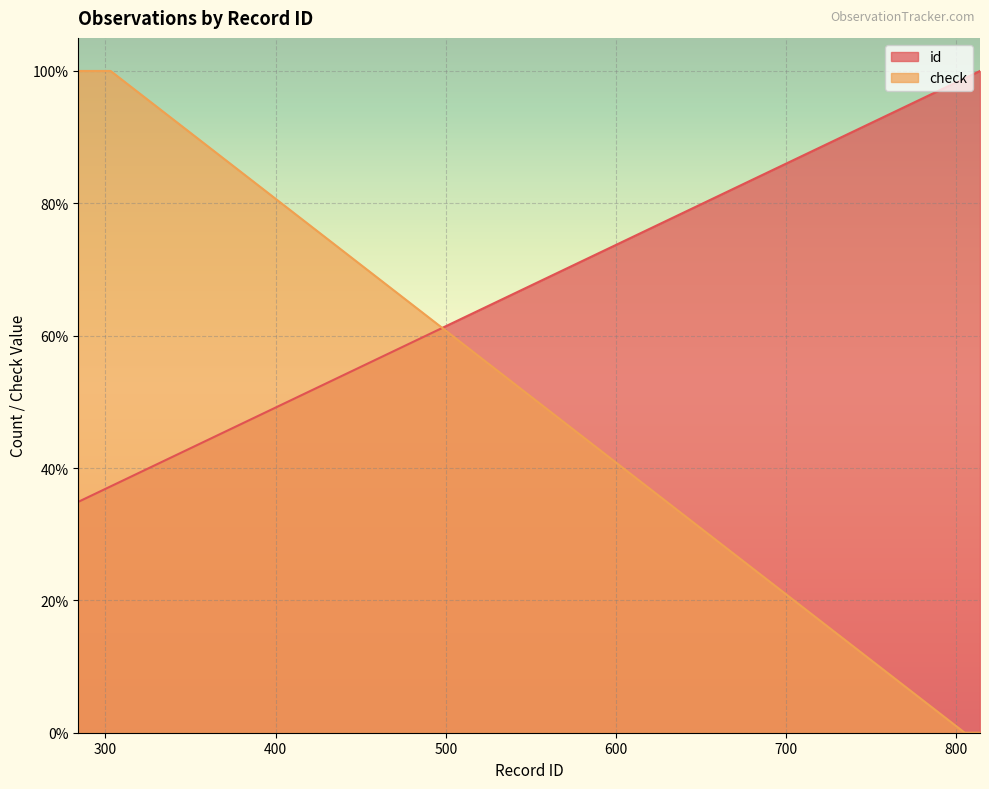

What is the minimum value for id?

34.9